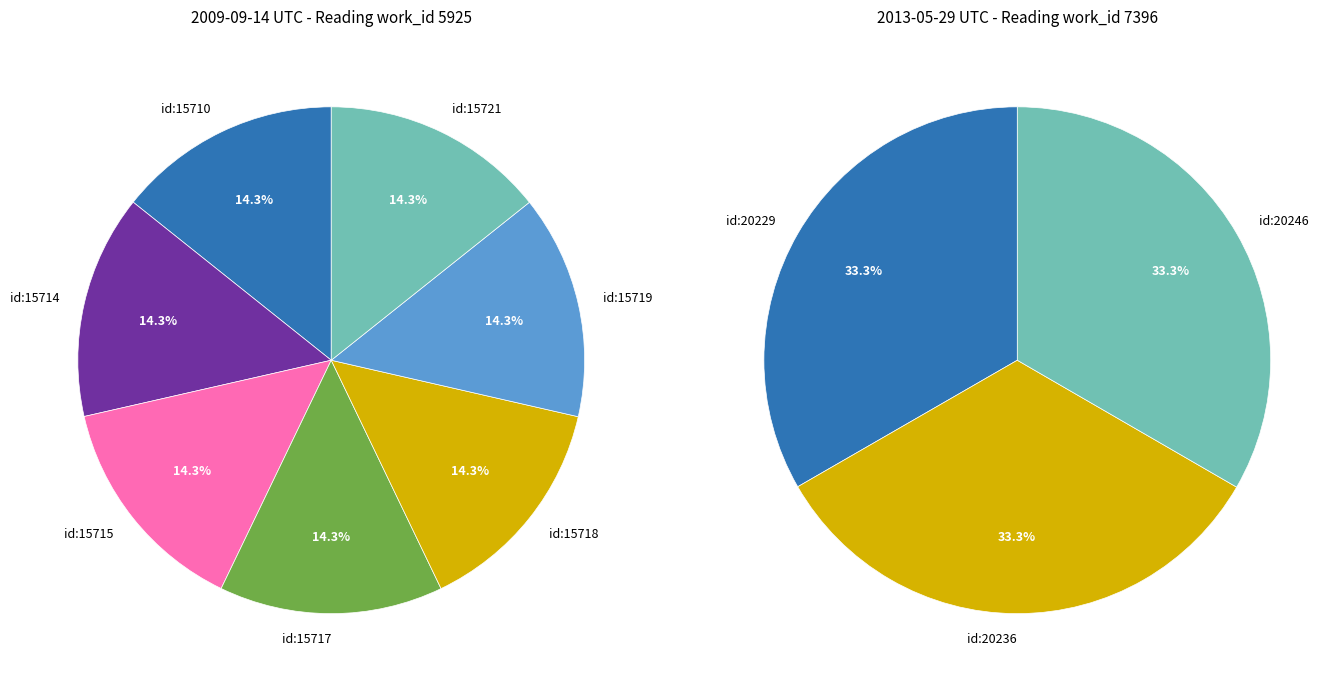

Count the number of slices in the pie.

10